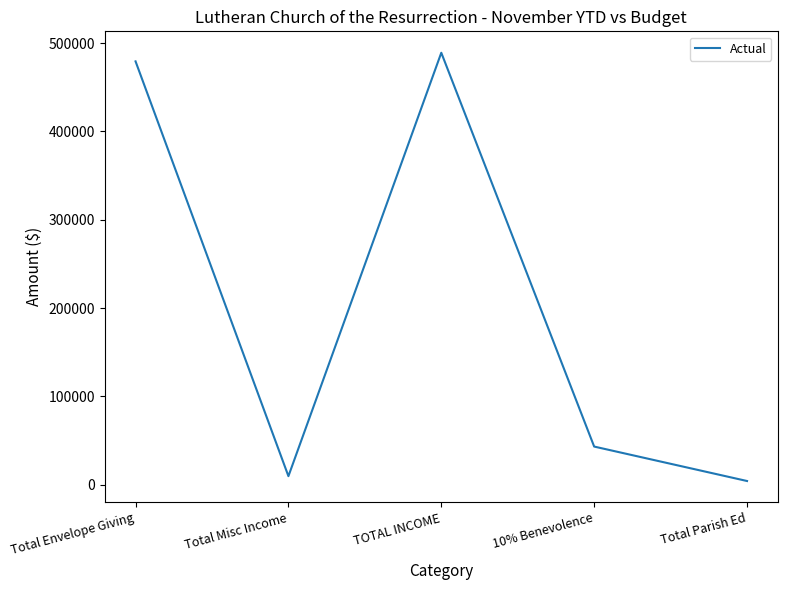

What is the sum of the values at 10% Benevolence and TOTAL INCOME?

532422.1